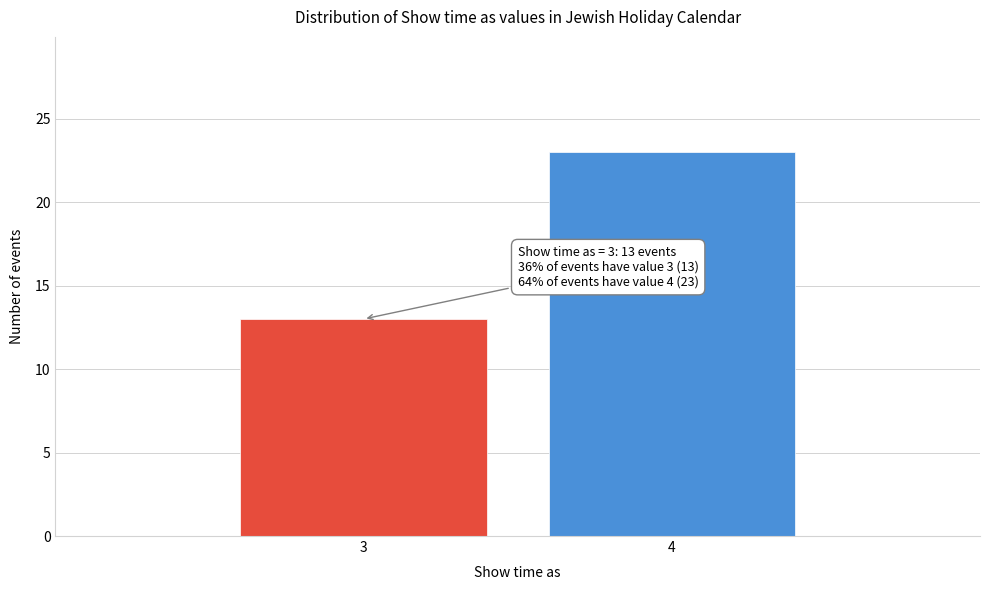

Reading right to left, list all the values displayed in this chart.

23	13